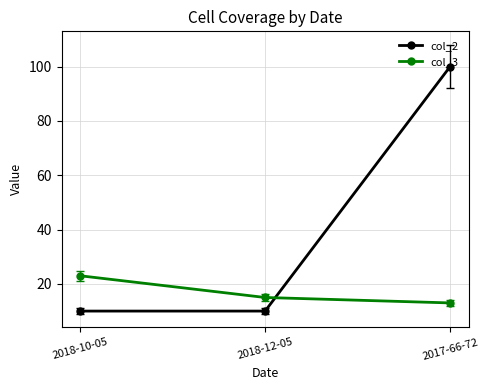

How many distinct data groups are displayed?

2